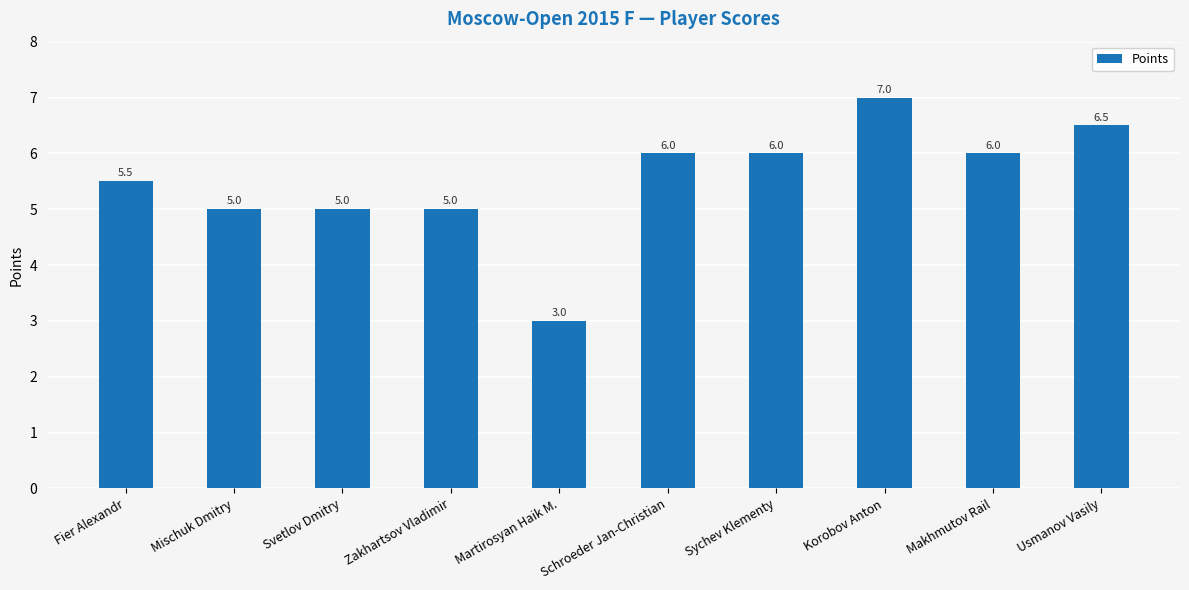

Reading left to right, what are all the values shown in this chart?

Fier Alexandr=5.5	Mischuk Dmitry=5.0	Svetlov Dmitry=5.0	Zakhartsov Vladimir=5.0	Martirosyan Haik M.=3.0	Schroeder Jan-Christian=6.0	Sychev Klementy=6.0	Korobov Anton=7.0	Makhmutov Rail=6.0	Usmanov Vasily=6.5